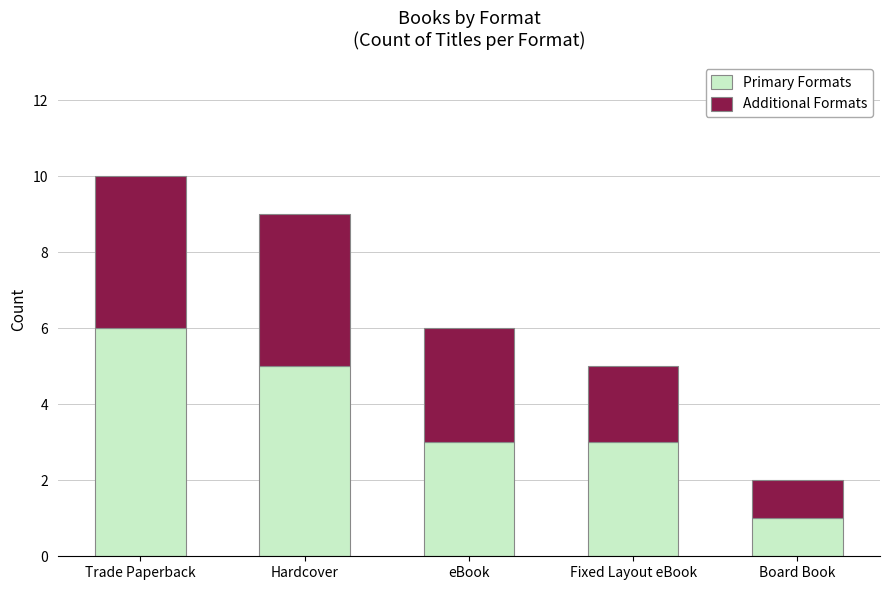

At which category is the sum across all series the highest?

Trade Paperback